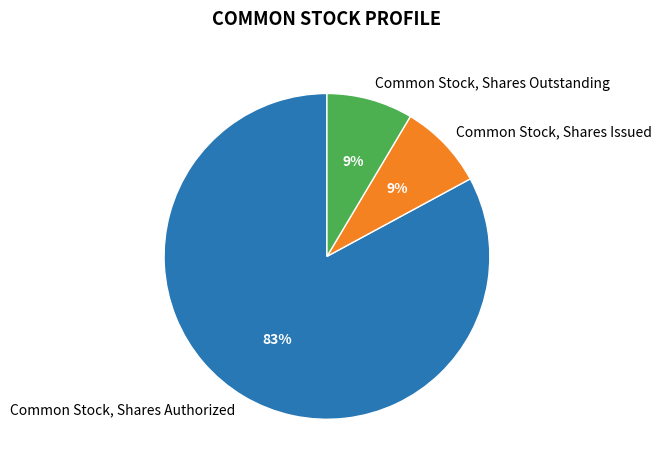

Is it true that Common Stock, Shares Authorized is 77% of the pie?

False